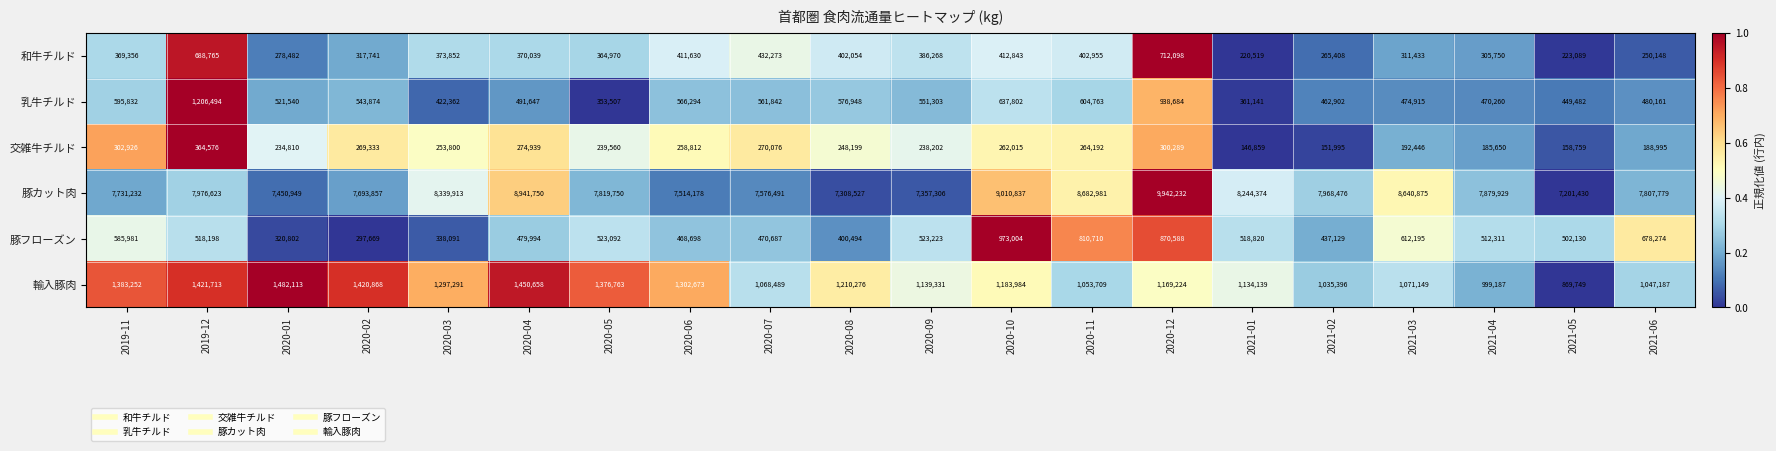

The value of 輸入豚肉 at 2021-06 is 650608. True or false?

False